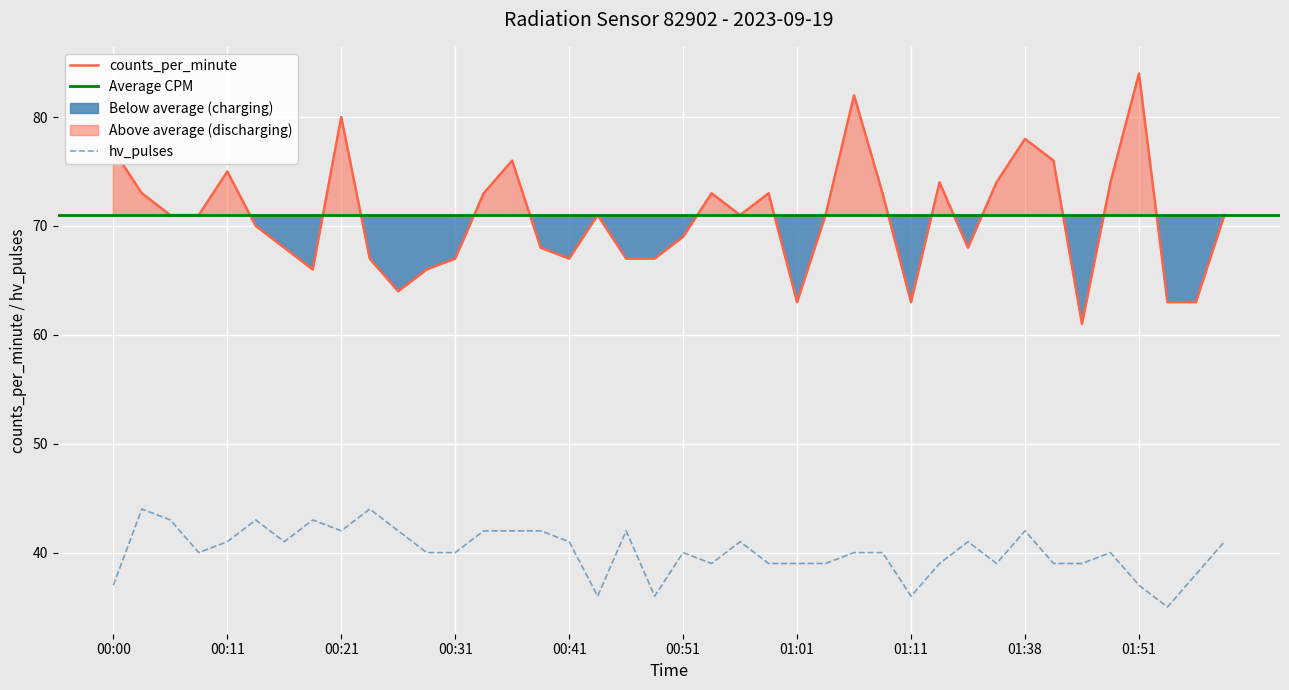

Is it true that hv_pulses equals 25 at 01:01?

False